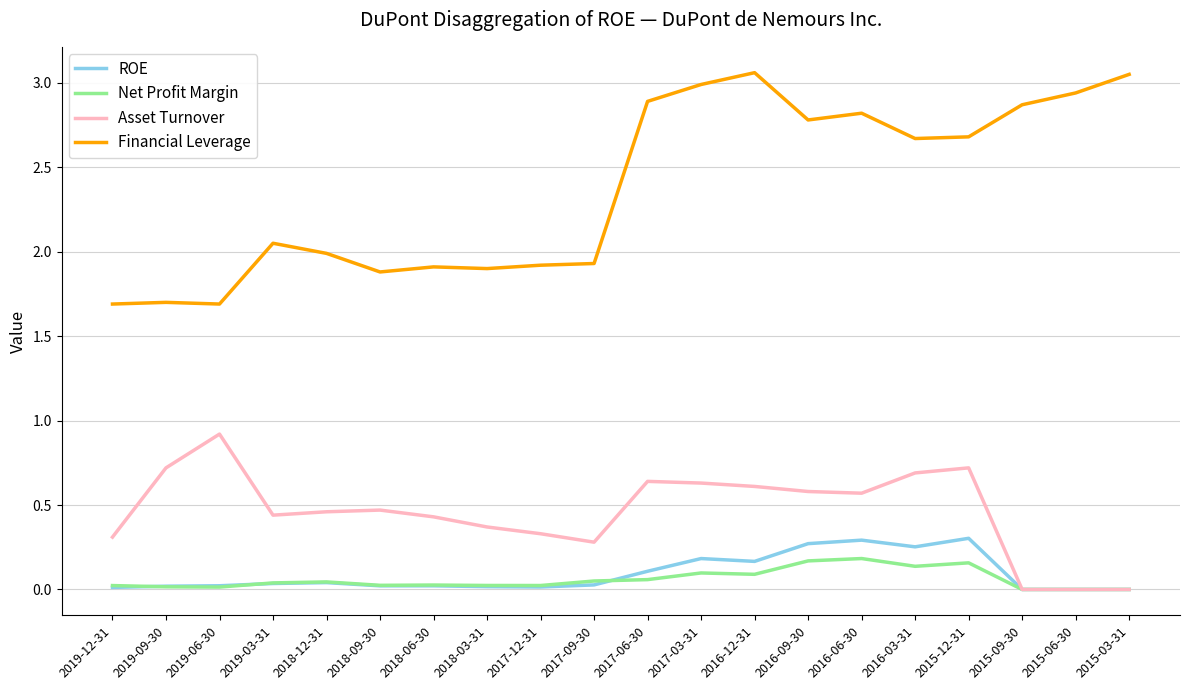

What is the highest value of the Asset Turnover series?

0.9